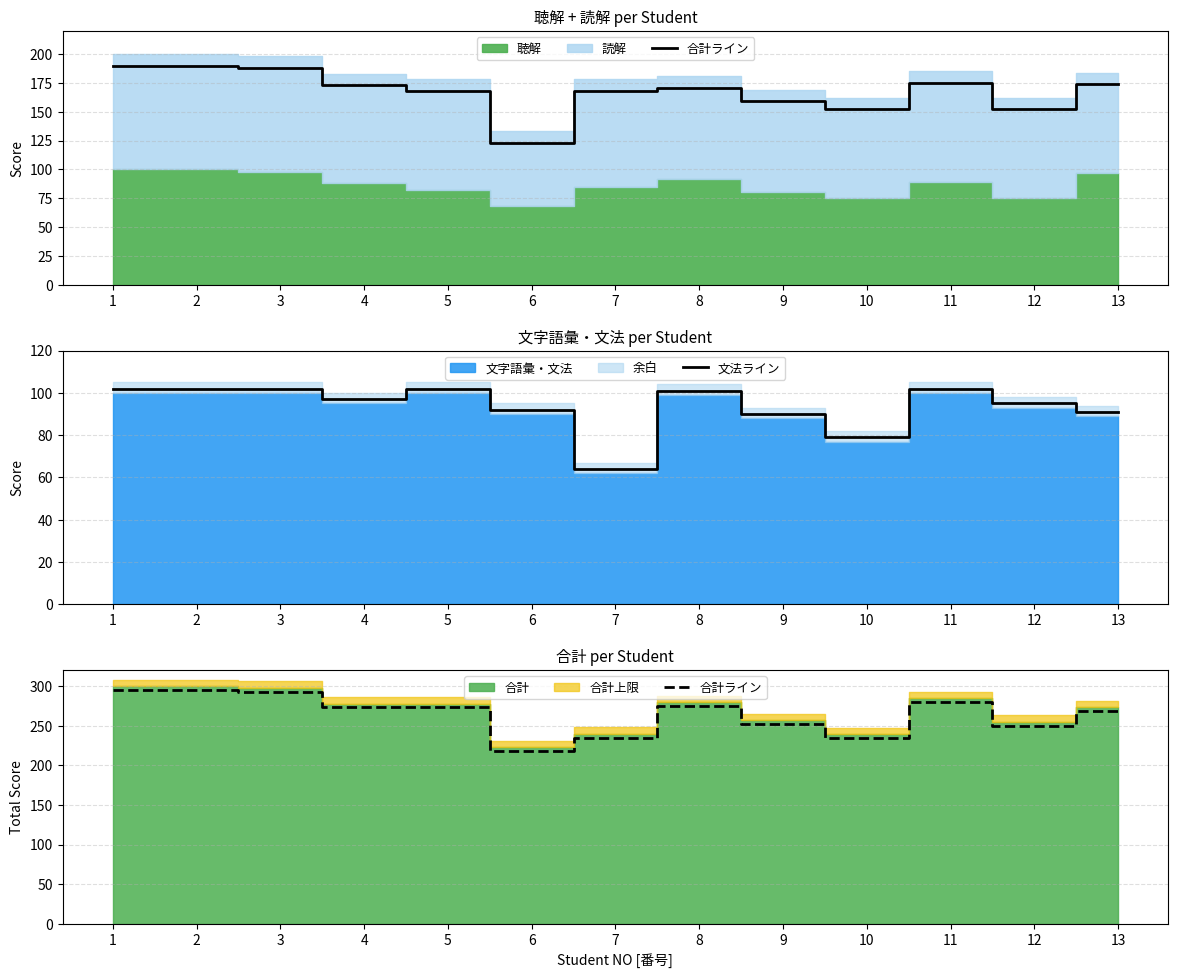

Which series has the largest total across all categories?

合計ライン